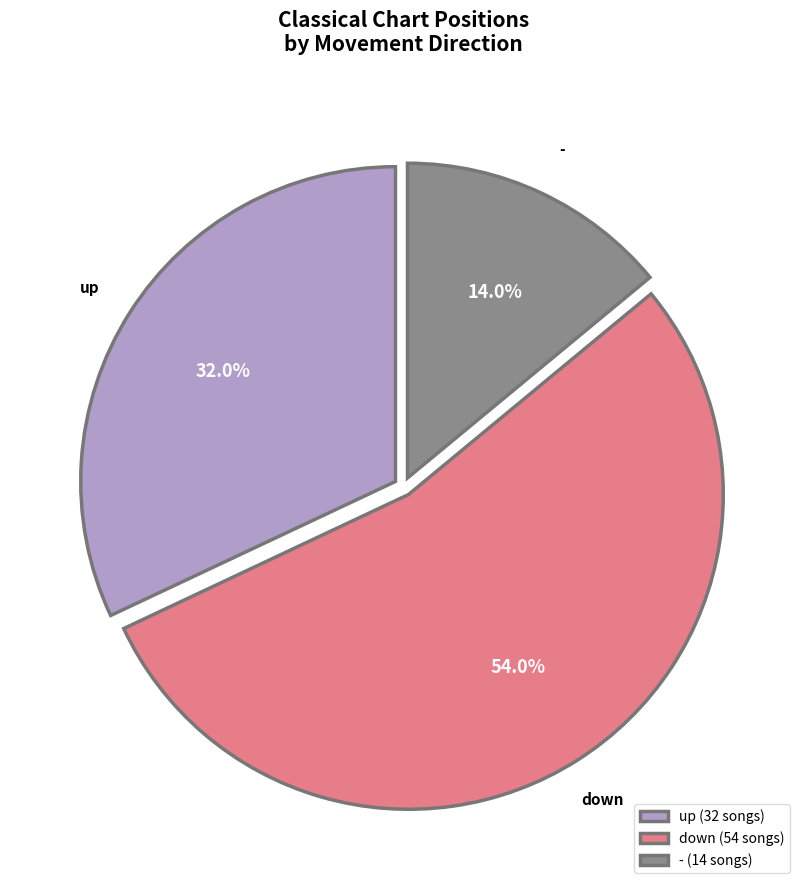

Which category has the biggest portion of the pie?

down